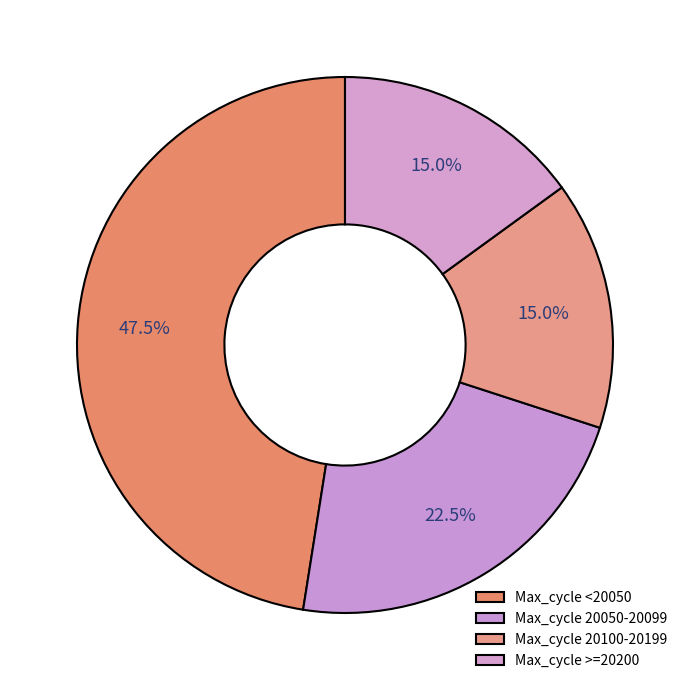

Is there a majority slice in this chart?

No